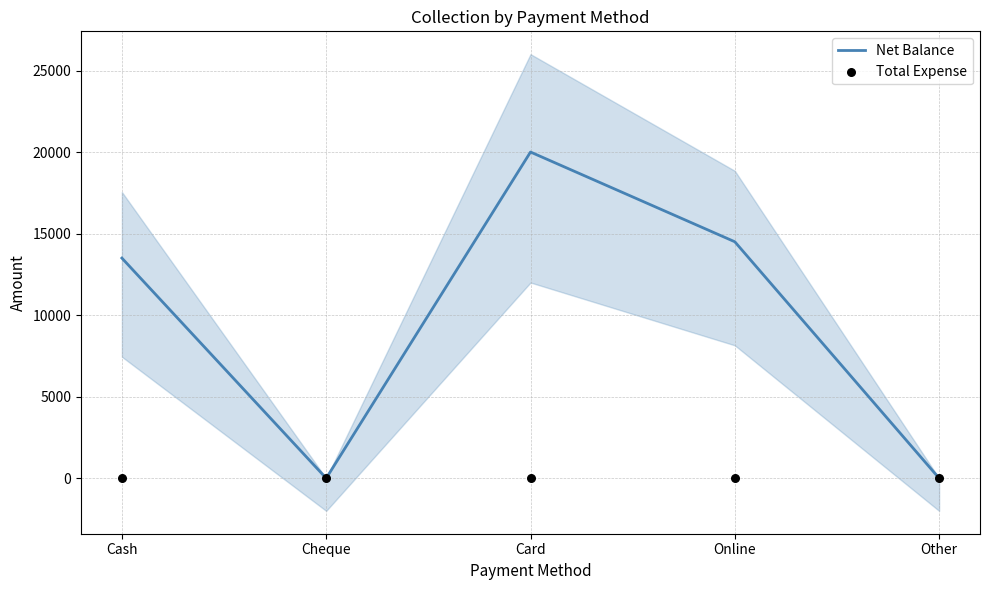

Which series has the largest total across all categories?

Net Balance